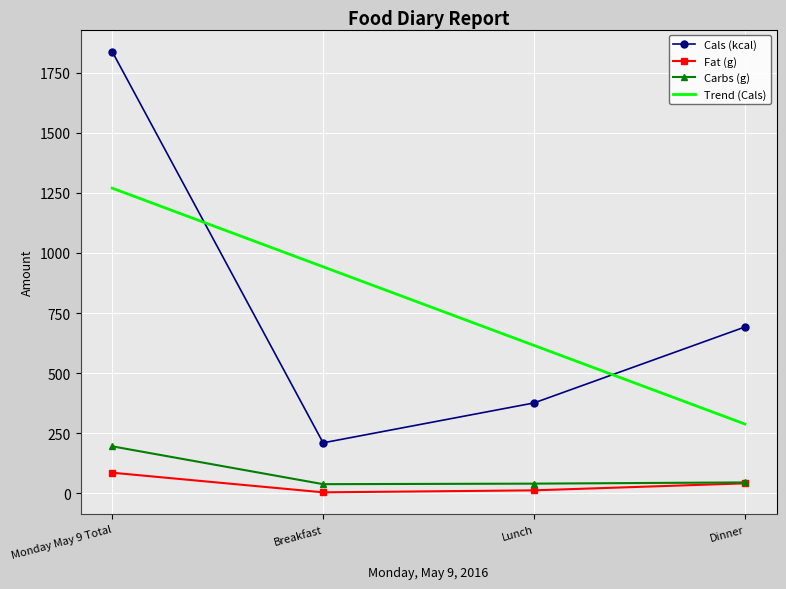

Which series has the largest range (max minus min)?

Cals (kcal)